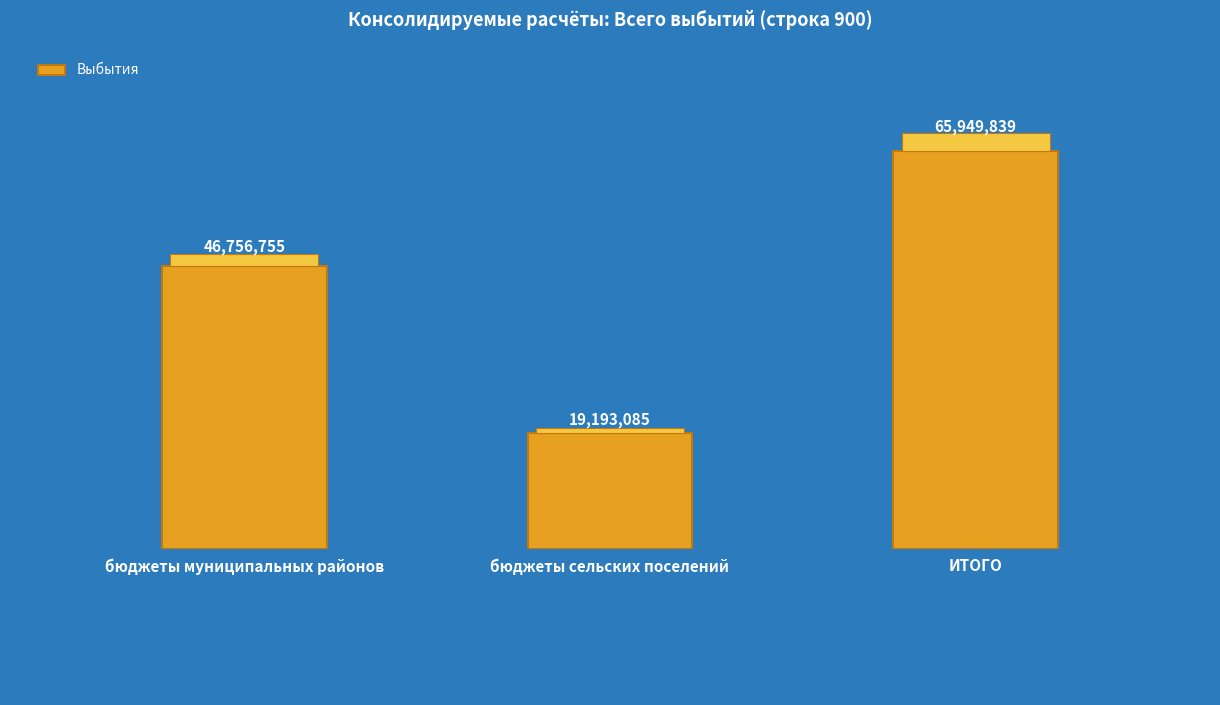

Rank the categories by value from highest to lowest.

ИТОГО, бюджеты муниципальных районов, бюджеты сельских поселений